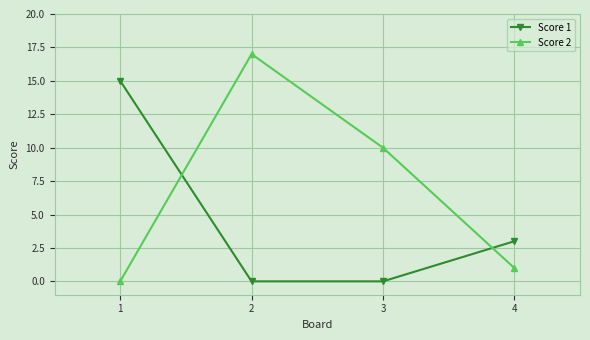

How many series are shown in this chart?

2